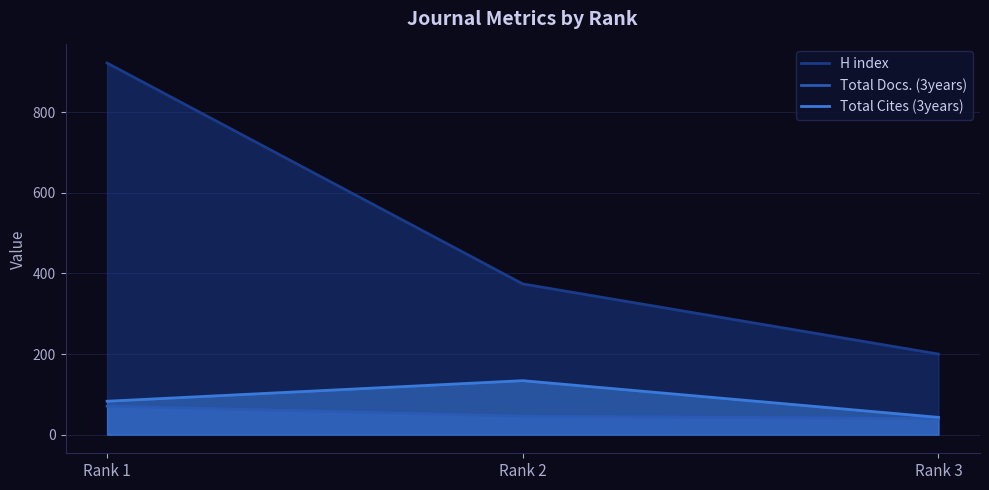

Where is H index nearest to the value 561?

Rank 2